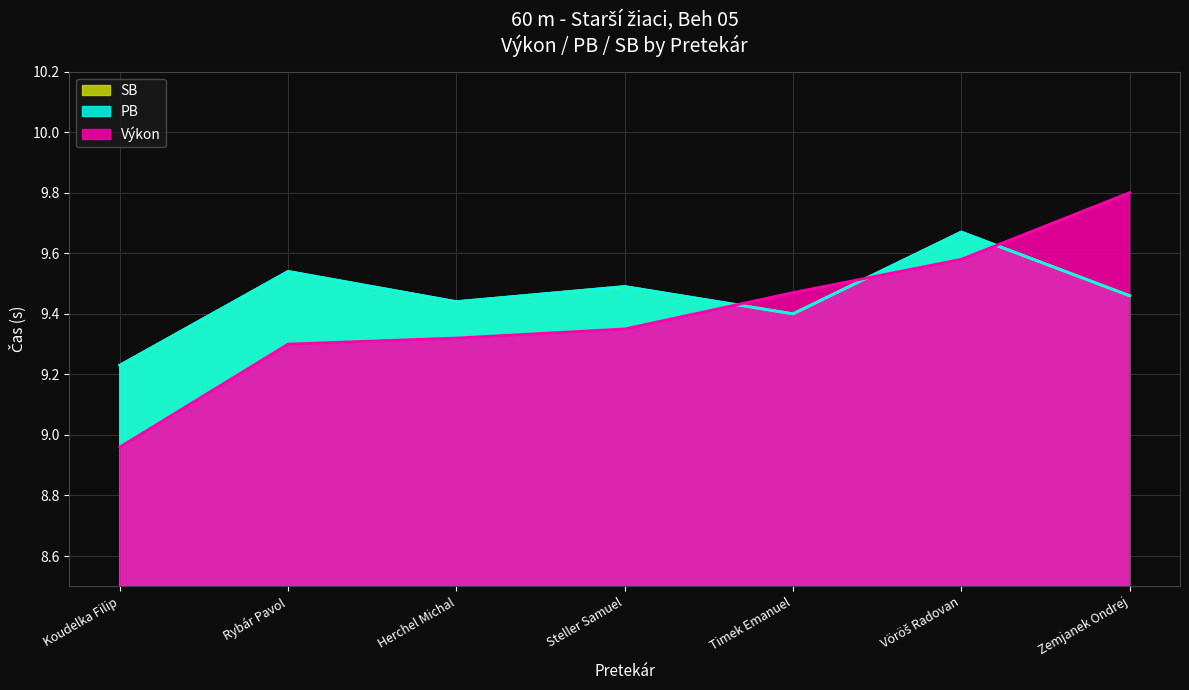

What is the sum of the SB values at Steller Samuel and Zemjanek Ondrej?

19.0